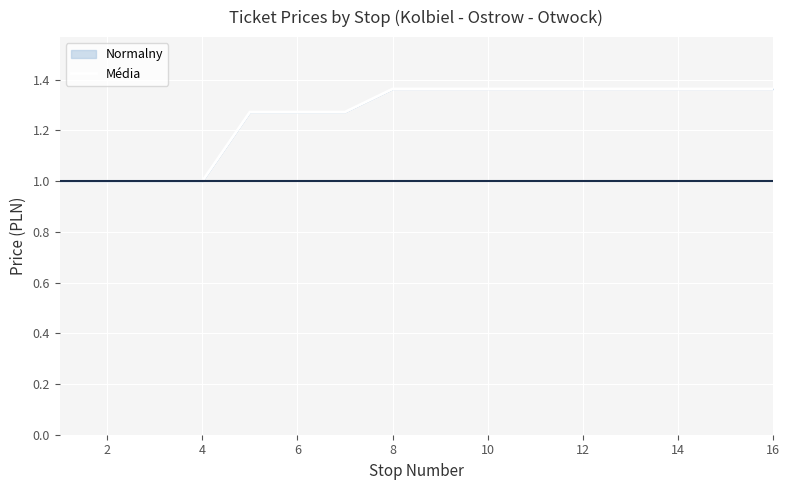

Reading left to right, transcribe all the data shown in this chart.

1.0	1.0	1.0	1.0	1.3	1.3	1.3	1.4	1.4	1.4	1.4	1.4	1.4	1.4	1.4	1.4